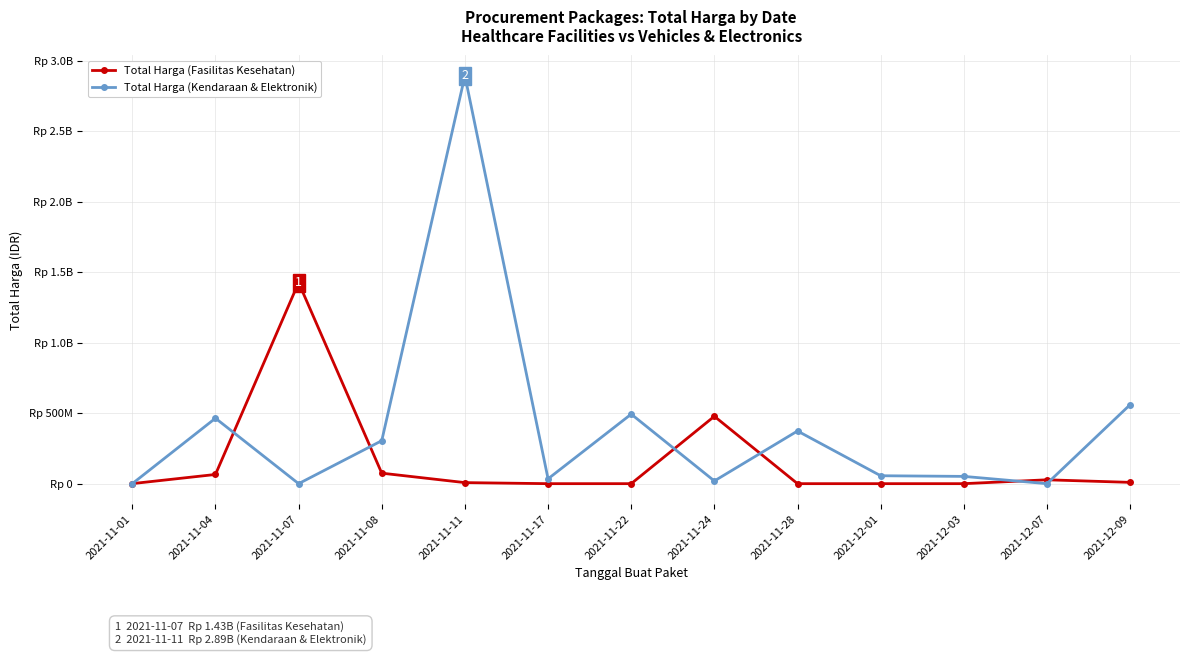

Reading right to left, transcribe all the data shown in this chart.

Total Harga (Fasilitas Kesehatan): 9180000	27412000	0	0	0	477600000	0	0	7401240	74423960	1425867900	65221200	345933
Total Harga (Kendaraan & Elektronik): 559971000	0	51601000	56152800	373404000	19175000	493000000	34292000	2892122000	304700000	0	464002100	0